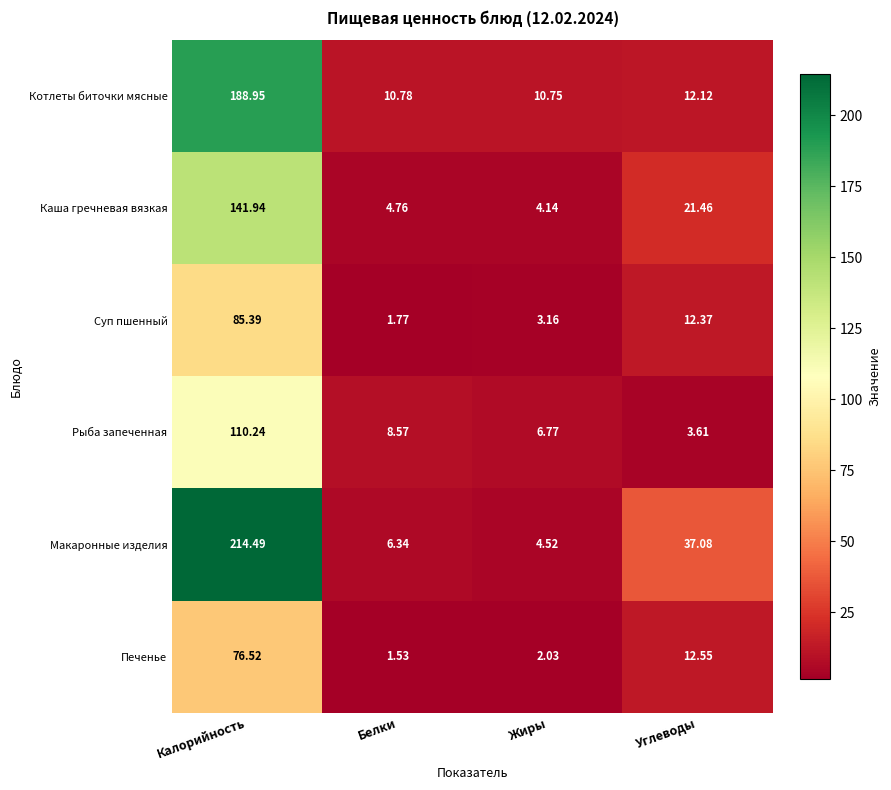

At which label does Котлеты биточки мясные first exceed 12?

Калорийность